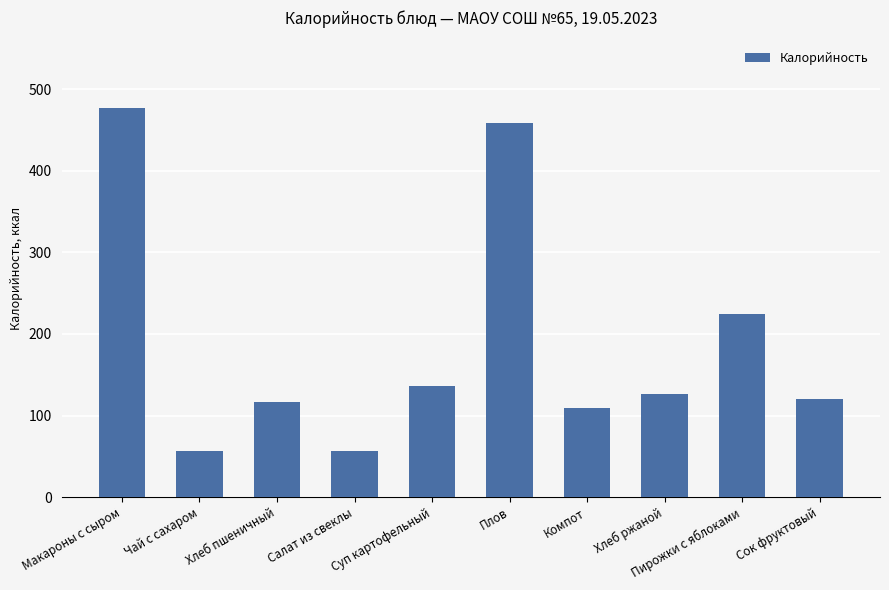

What is the sum of all values?

1880